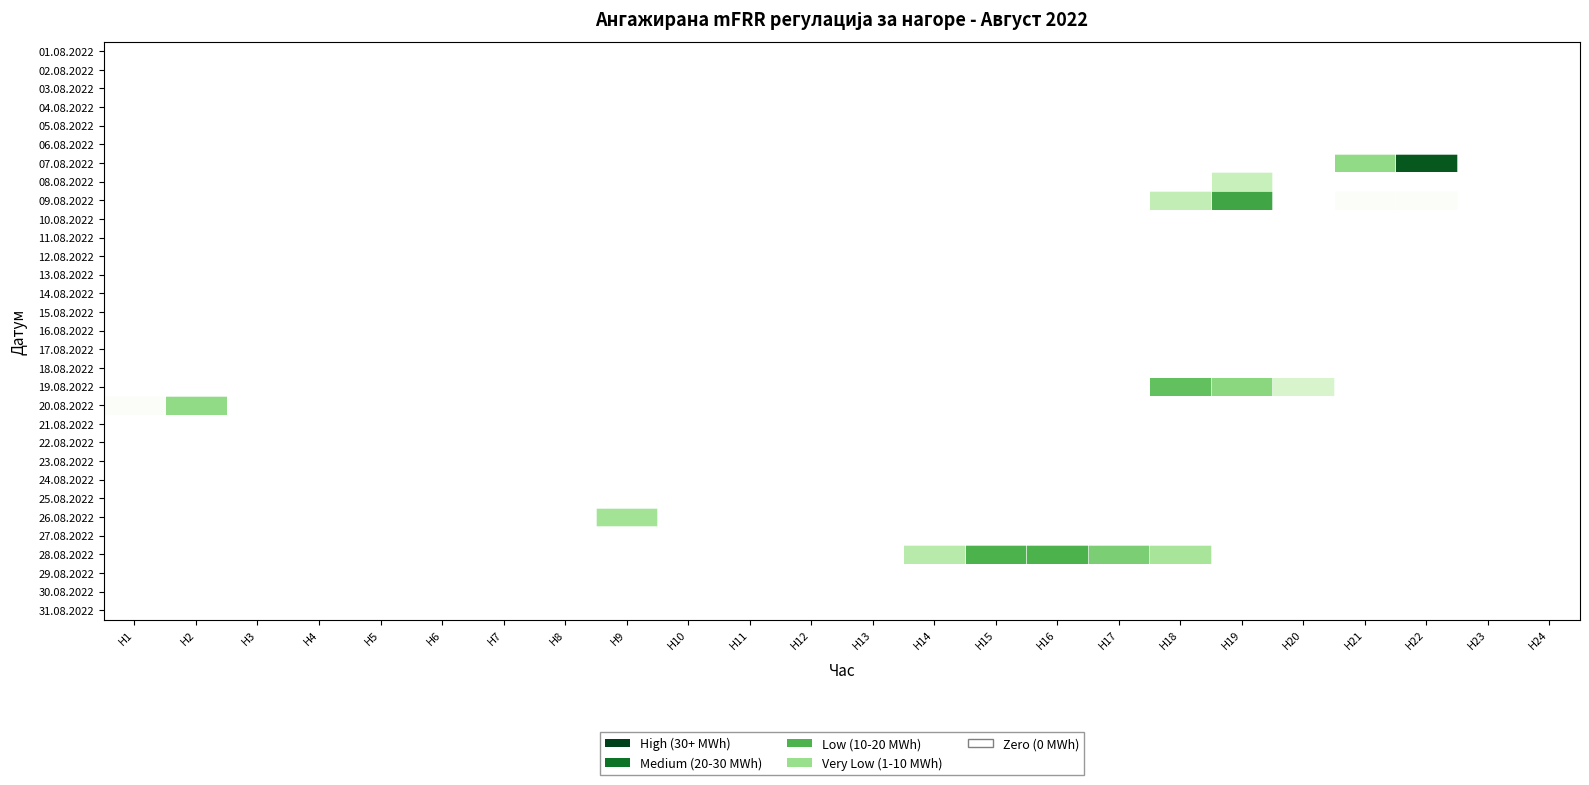

How many data points does each series have?

24